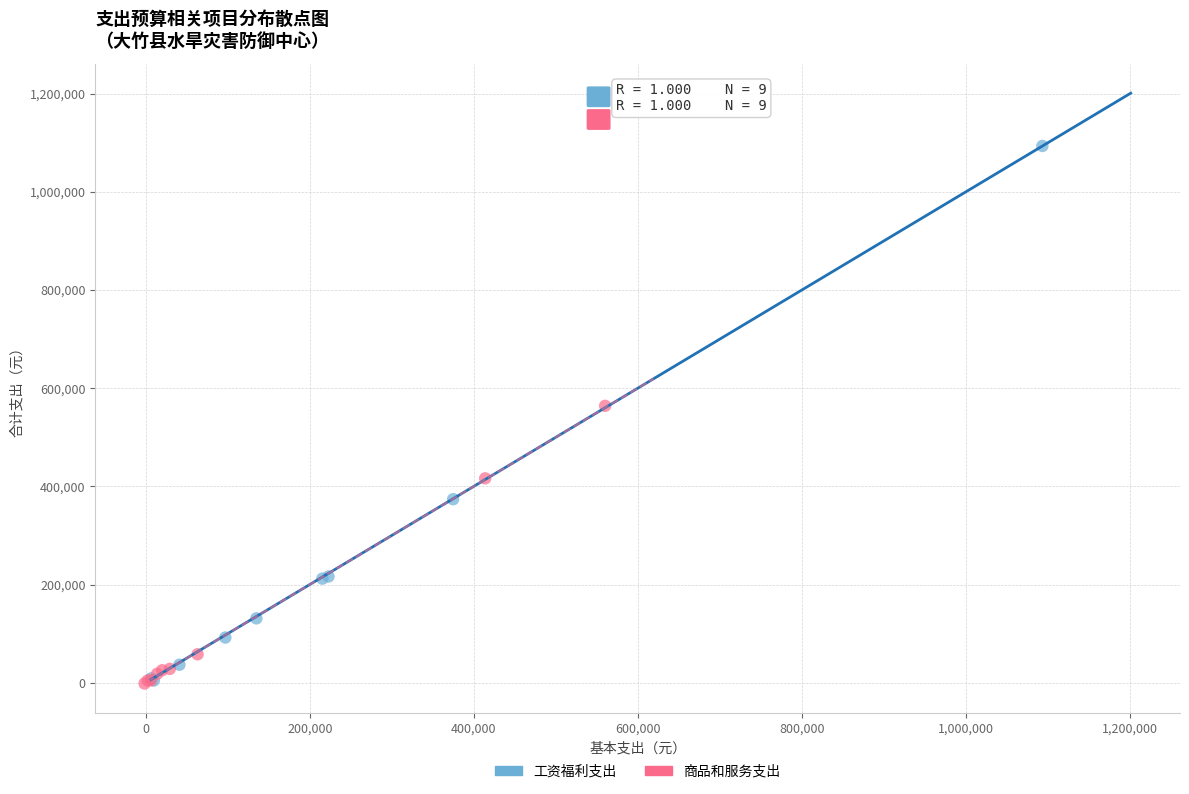

Which series contains the highest Y value?

工资福利支出